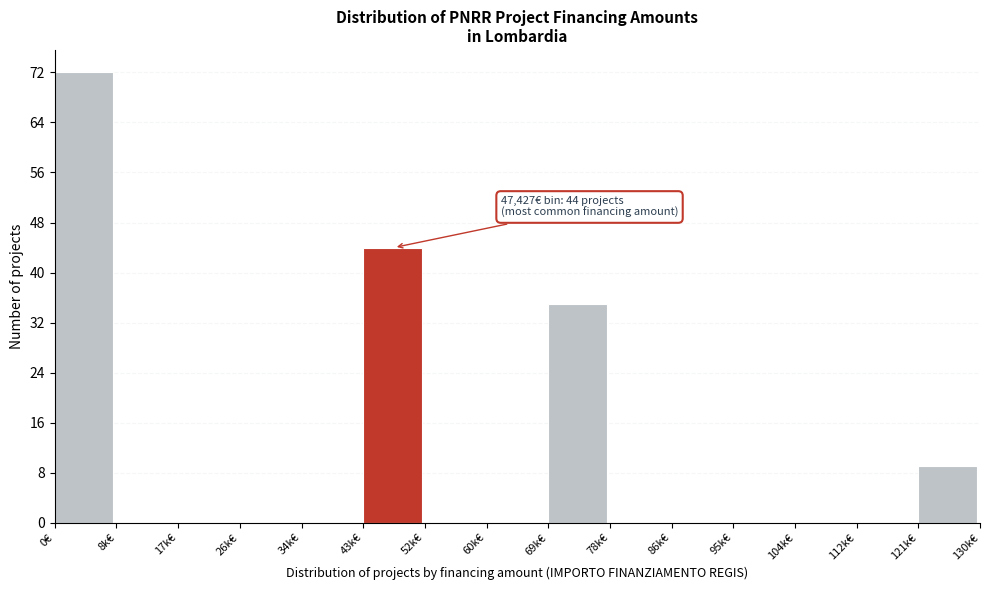

Reading left to right, list all the values displayed in this chart.

0€=72	8k€=0	17k€=0	26k€=0	34k€=0	43k€=44	52k€=0	60k€=0	69k€=35	78k€=0	86k€=0	95k€=0	104k€=0	112k€=0	121k€=9